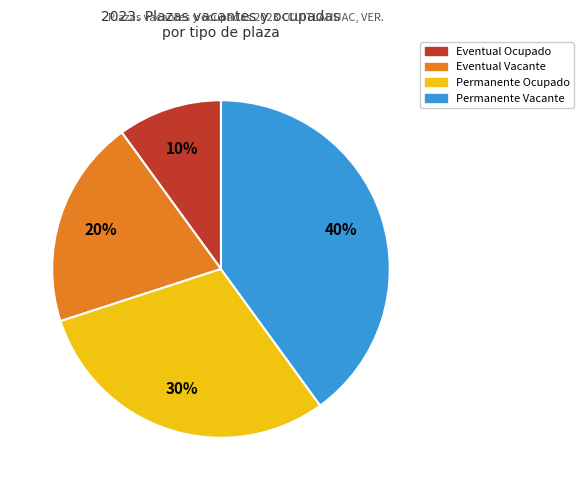

Is the sum of Eventual Ocupado and Permanente Ocupado greater than half?

No